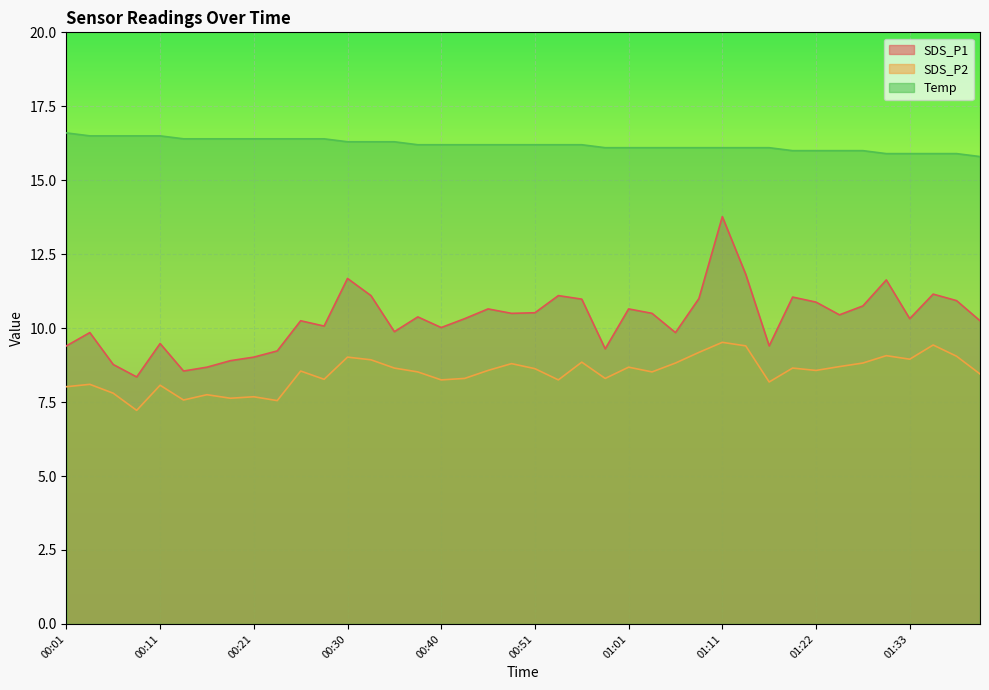

Reading right to left, list all the values displayed in this chart.

SDS_P1: 10.2	10.9	11.2	10.3	11.6	10.8	10.4	10.9	11.1	9.4	11.8	13.8	11.0	9.8	10.5	10.7	9.3	11.0	11.1	10.5	10.5	10.7	10.3	10.0	10.4	9.9	11.1	11.7	10.1	10.2	9.2	9.0	8.9	8.7	8.6	9.5	8.3	8.8	9.8	9.4
SDS_P2: 8.4	9.1	9.4	8.9	9.1	8.8	8.7	8.6	8.7	8.2	9.4	9.5	9.2	8.8	8.5	8.7	8.3	8.8	8.2	8.6	8.8	8.6	8.3	8.2	8.5	8.7	8.9	9.0	8.3	8.6	7.5	7.7	7.6	7.8	7.6	8.1	7.2	7.8	8.1	8.0
Temp: 15.8	15.9	15.9	15.9	15.9	16.0	16.0	16.0	16.0	16.1	16.1	16.1	16.1	16.1	16.1	16.1	16.1	16.2	16.2	16.2	16.2	16.2	16.2	16.2	16.2	16.3	16.3	16.3	16.4	16.4	16.4	16.4	16.4	16.4	16.4	16.5	16.5	16.5	16.5	16.6